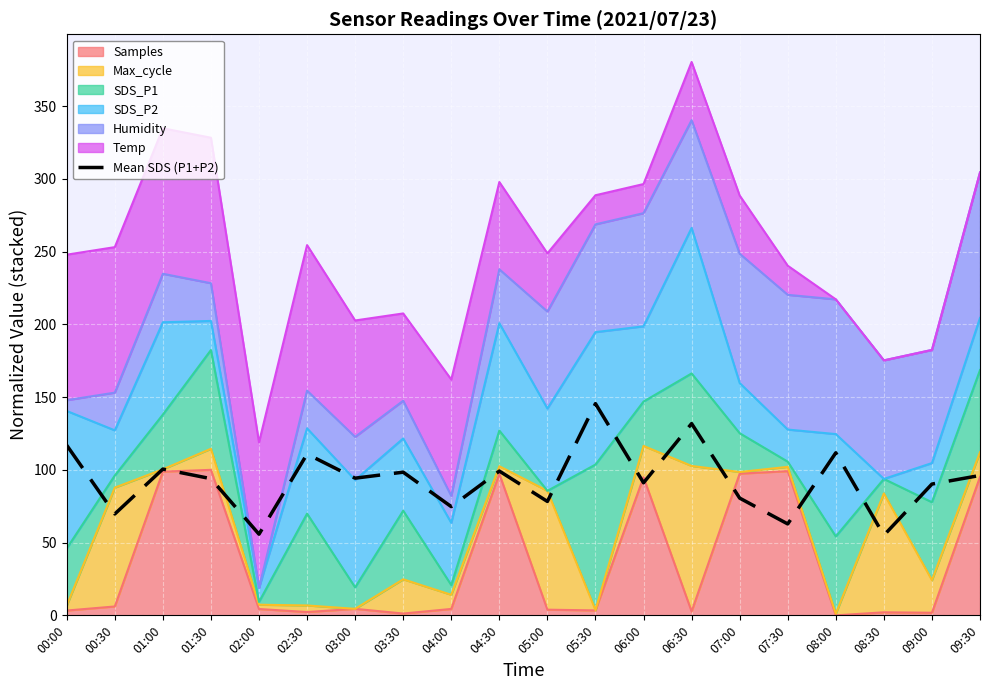

The chart shows a value of 137.6 at 05:00. True or false?

False